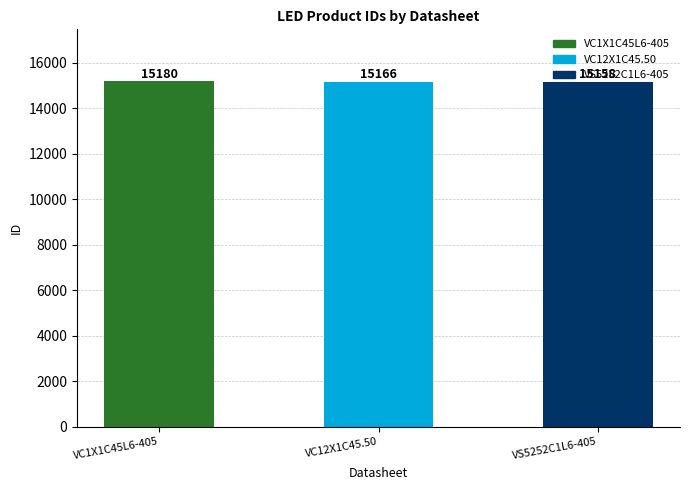

Are the bars horizontal?

No